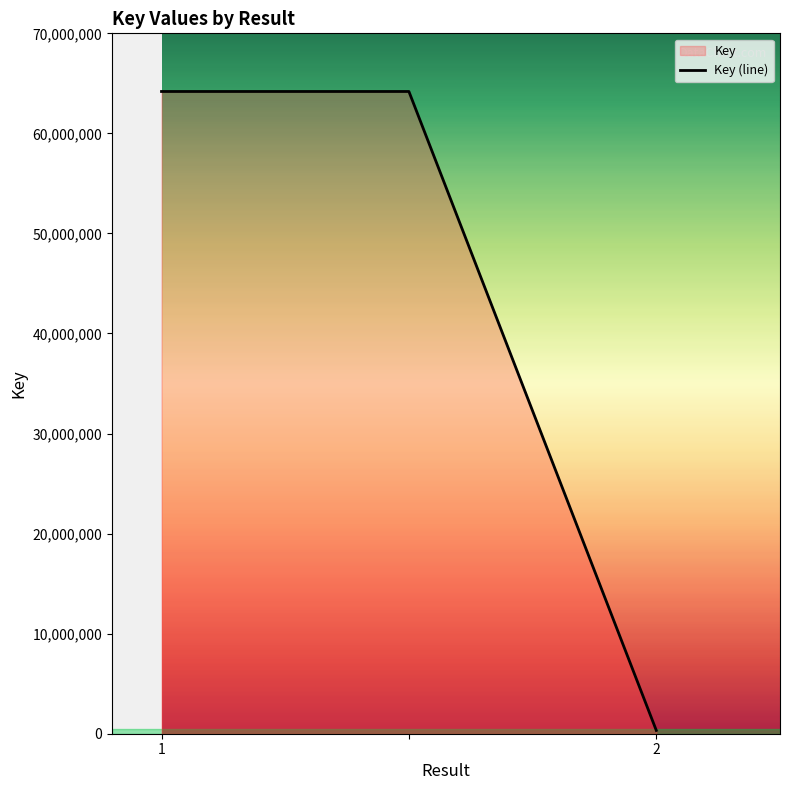

What is the difference between the values at 2 and ?

63856930